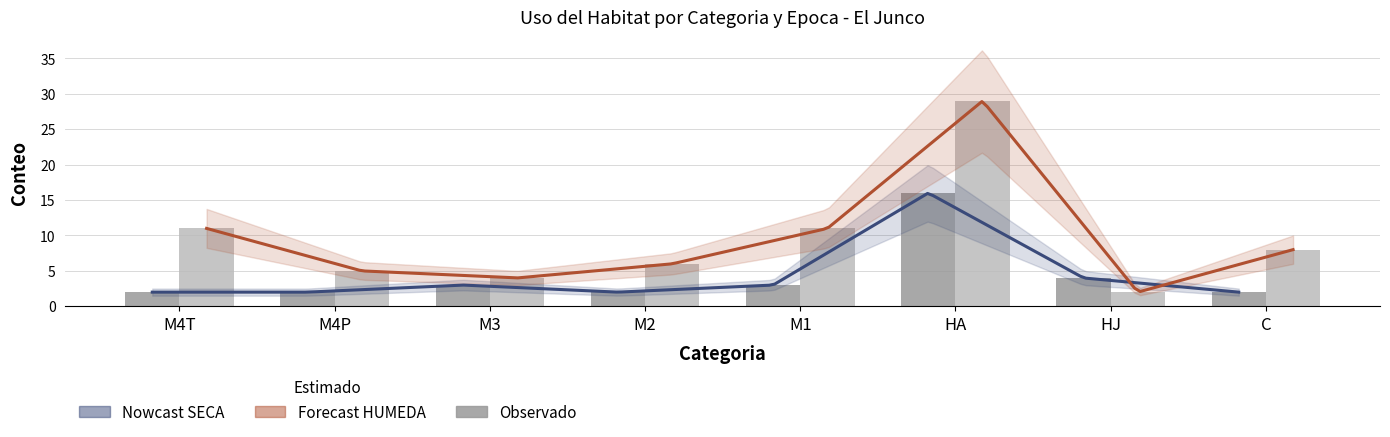

How many bars are there in total?

16